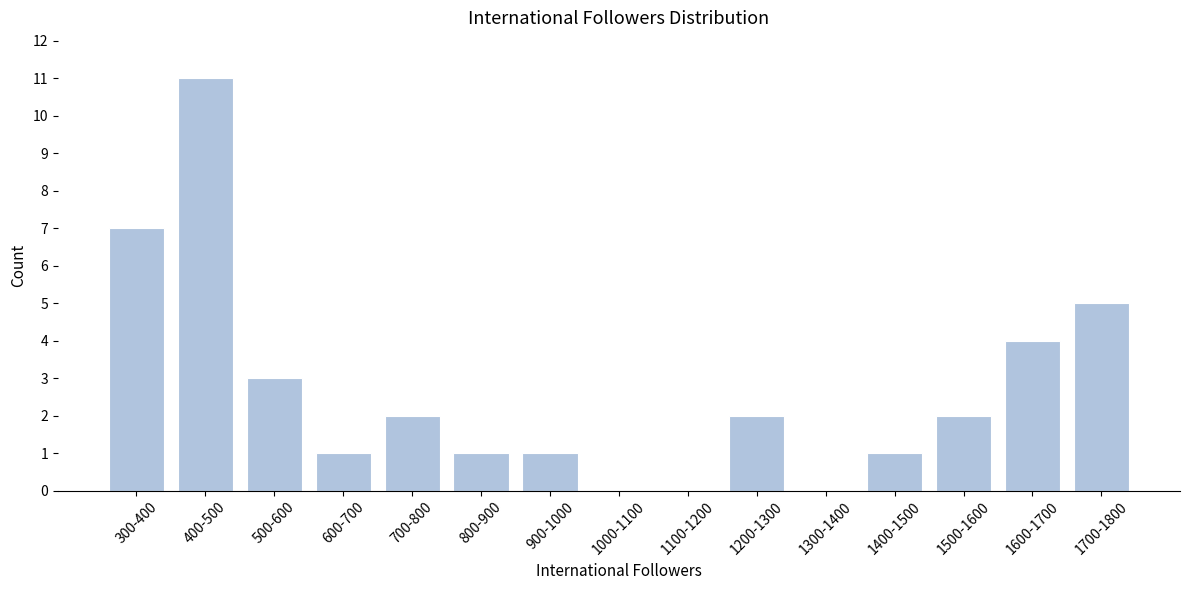

Reading left to right, what are all the values shown in this chart?

300-400=7	400-500=11	500-600=3	600-700=1	700-800=2	800-900=1	900-1000=1	1000-1100=0	1100-1200=0	1200-1300=2	1300-1400=0	1400-1500=1	1500-1600=2	1600-1700=4	1700-1800=5